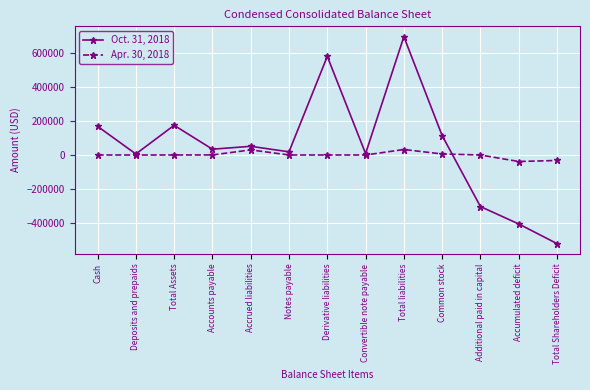

The value of Oct. 31, 2018 at Derivative liabilities is 579660. True or false?

True